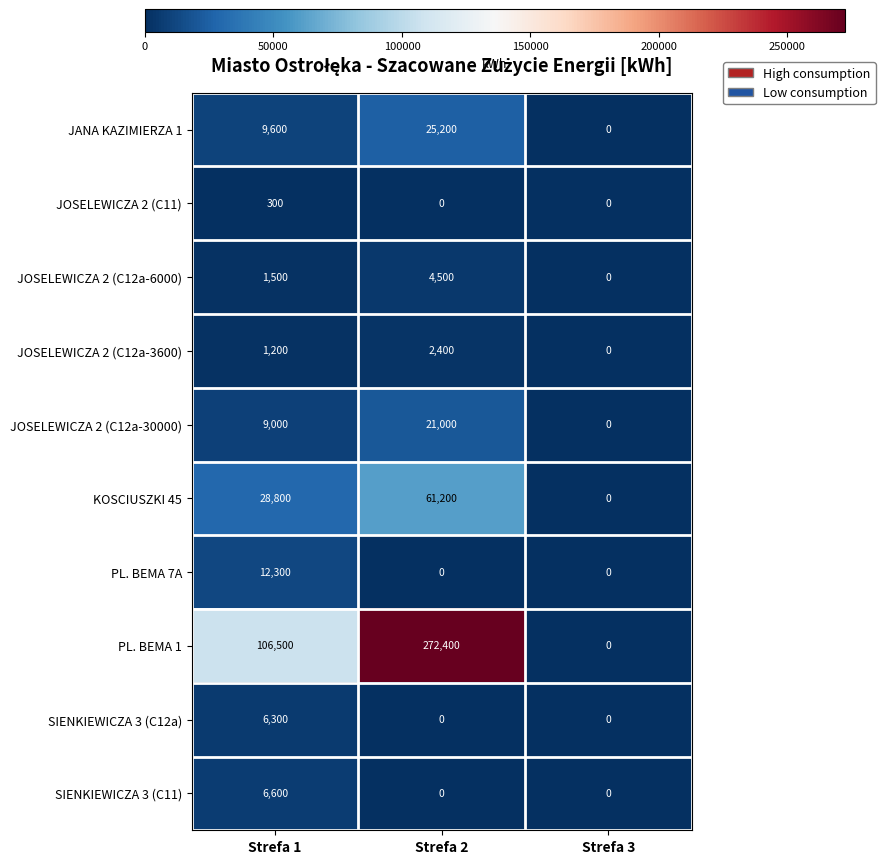

Which series has the largest range (max minus min)?

PL. BEMA 1